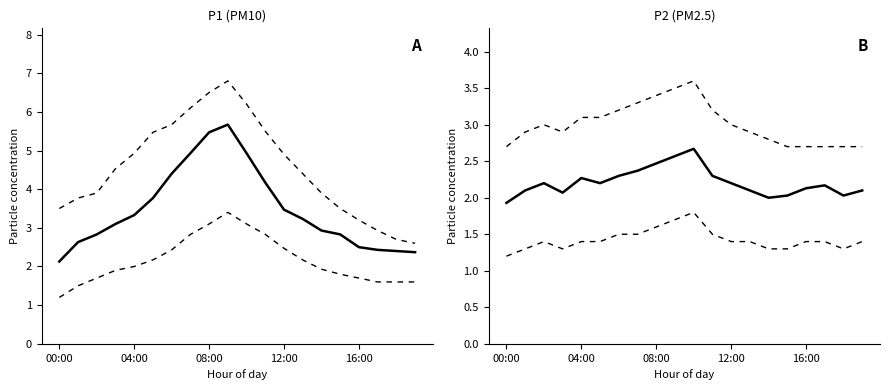

What is the difference between the maximum and minimum values in the P2 series?

0.7